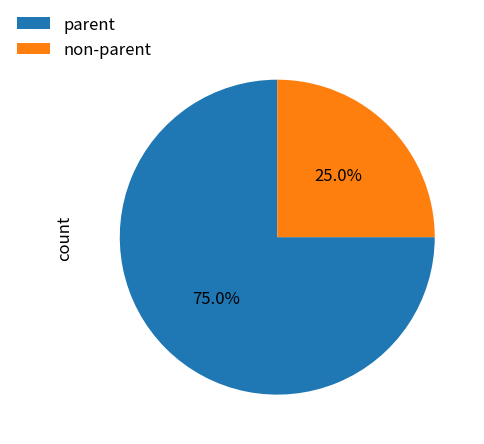

Approximately how many times larger is the value at non-parent compared to parent?

0.3